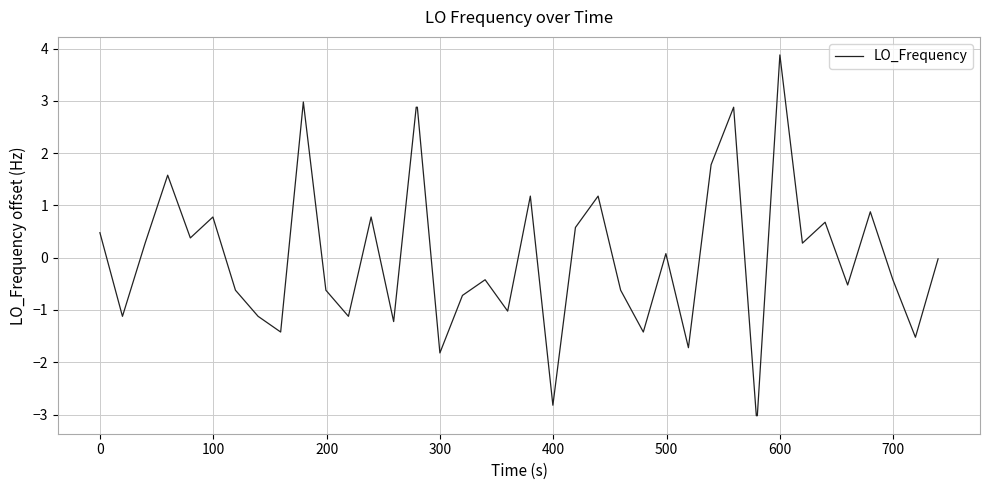

What is the smallest value displayed?

-3.0